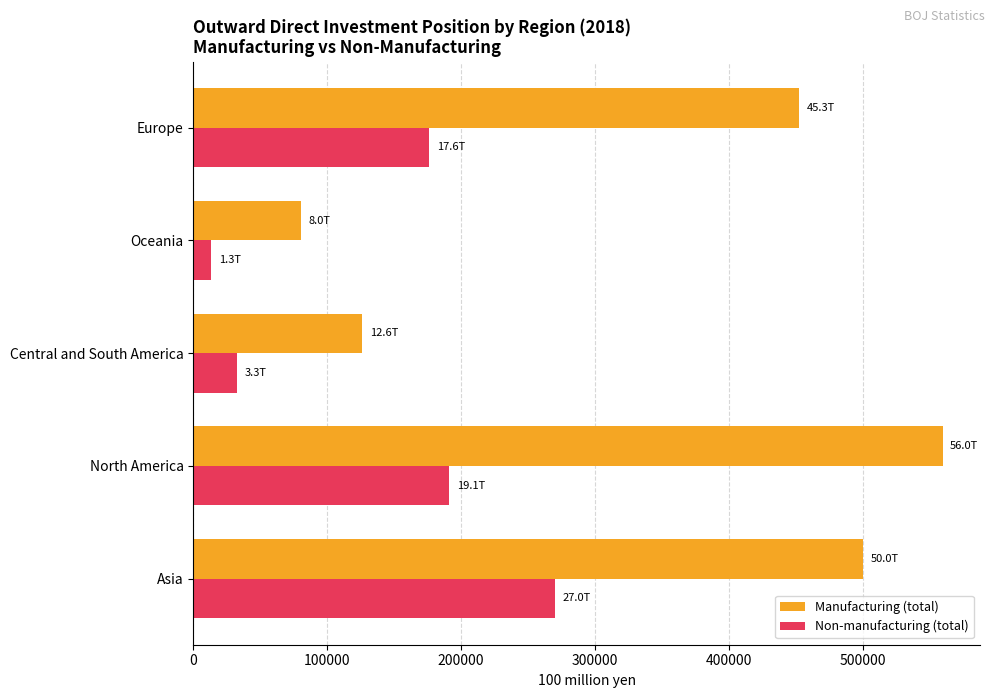

What is the approximate value of Manufacturing (total) at Asia?

500379.0